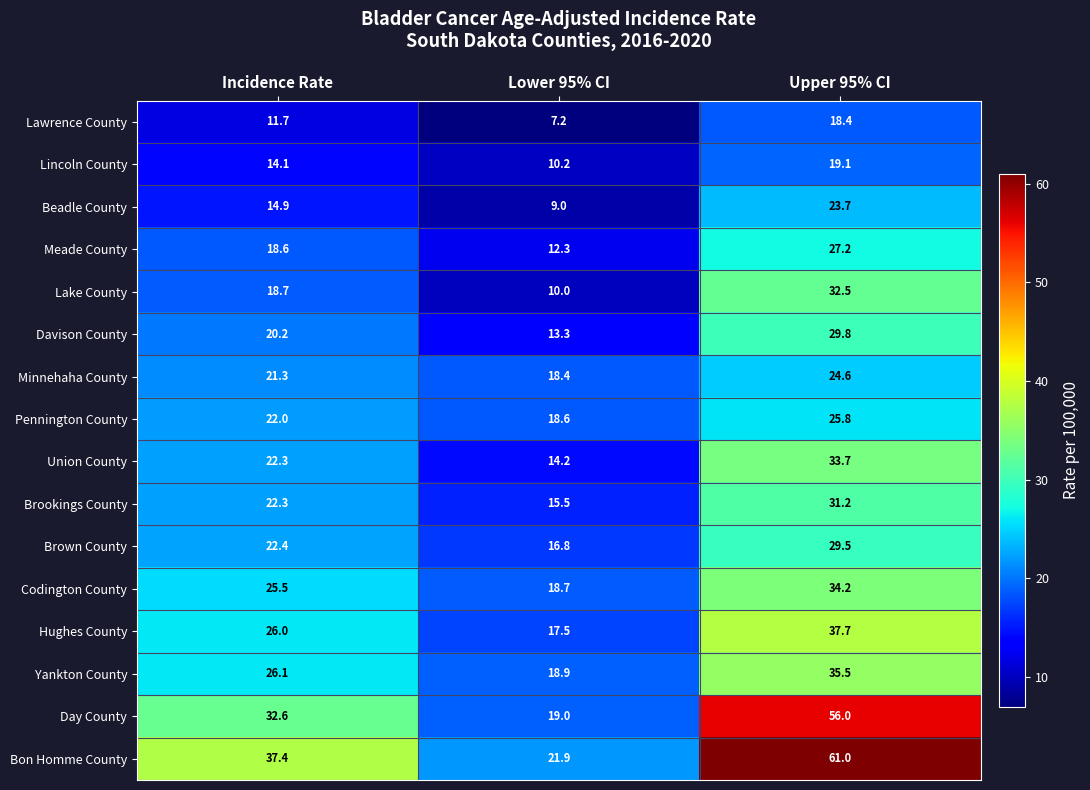

Between Incidence Rate and Lower 95% CI, which series saw the biggest shift?

Bon Homme County